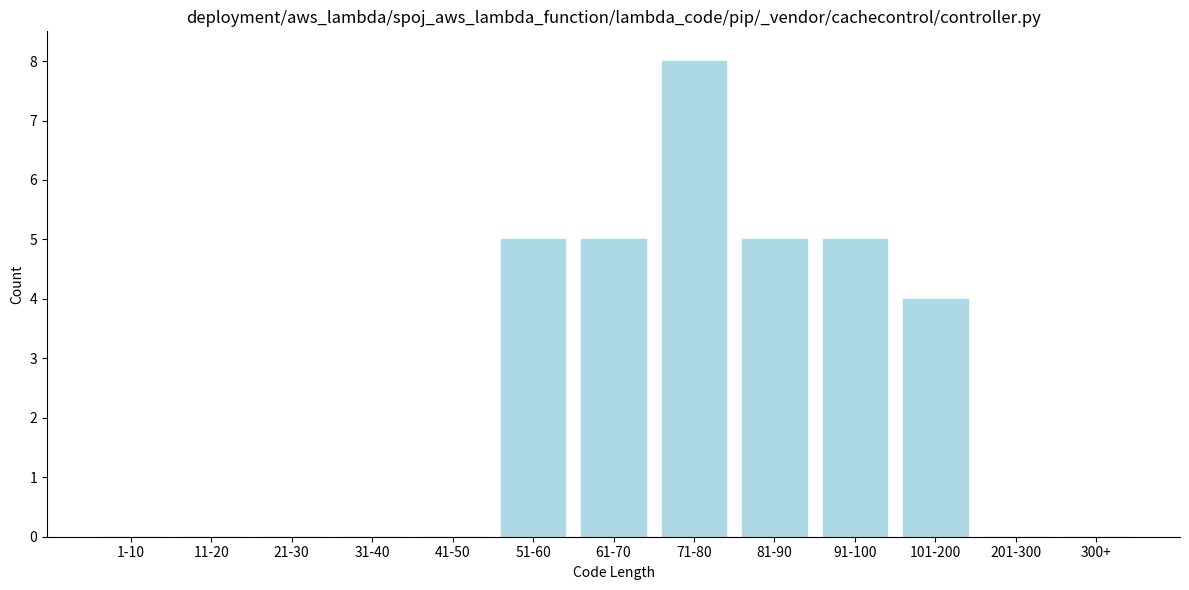

Reading left to right, extract all data points from this chart.

1-10=0	11-20=0	21-30=0	31-40=0	41-50=0	51-60=5	61-70=5	71-80=8	81-90=5	91-100=5	101-200=4	201-300=0	300+=0